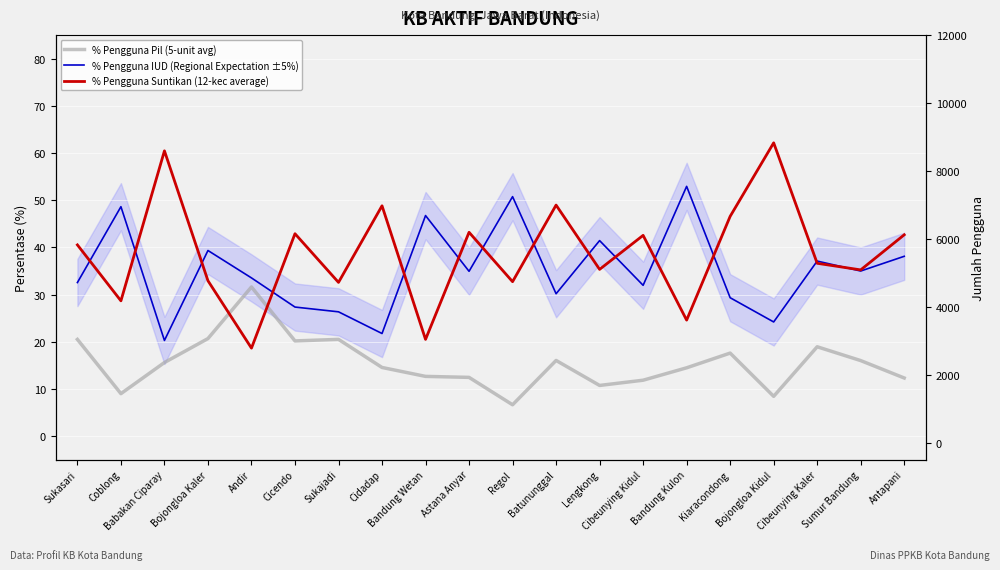

What is the highest value of the % Pengguna Pil (5-unit avg) series?

31.6